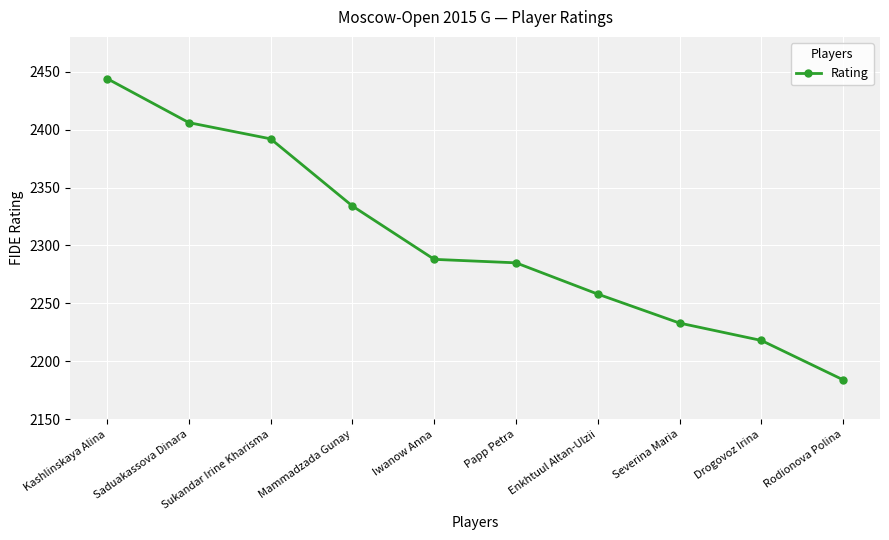

What is the minimum value shown in the chart?

2184